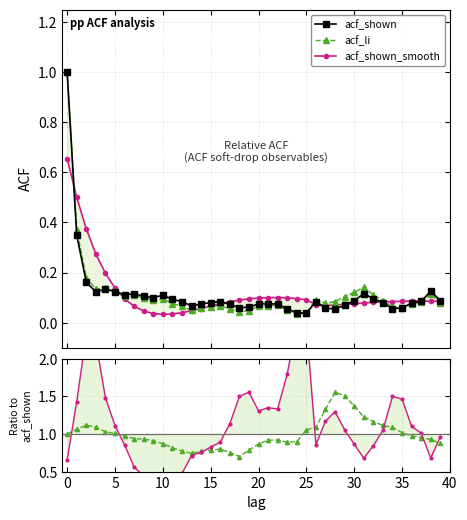

True or false: acf_shown has more than 1 interior local peaks.

True